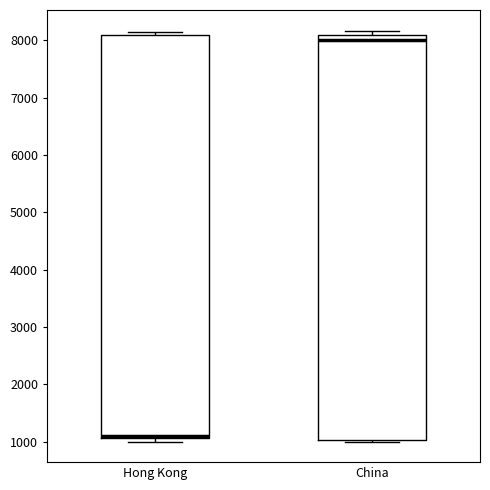

Which box has the highest median line?

China